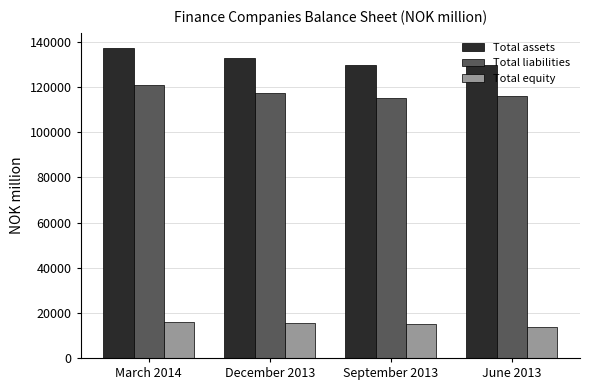

At how many categories does at least one series exceed 76274?

4